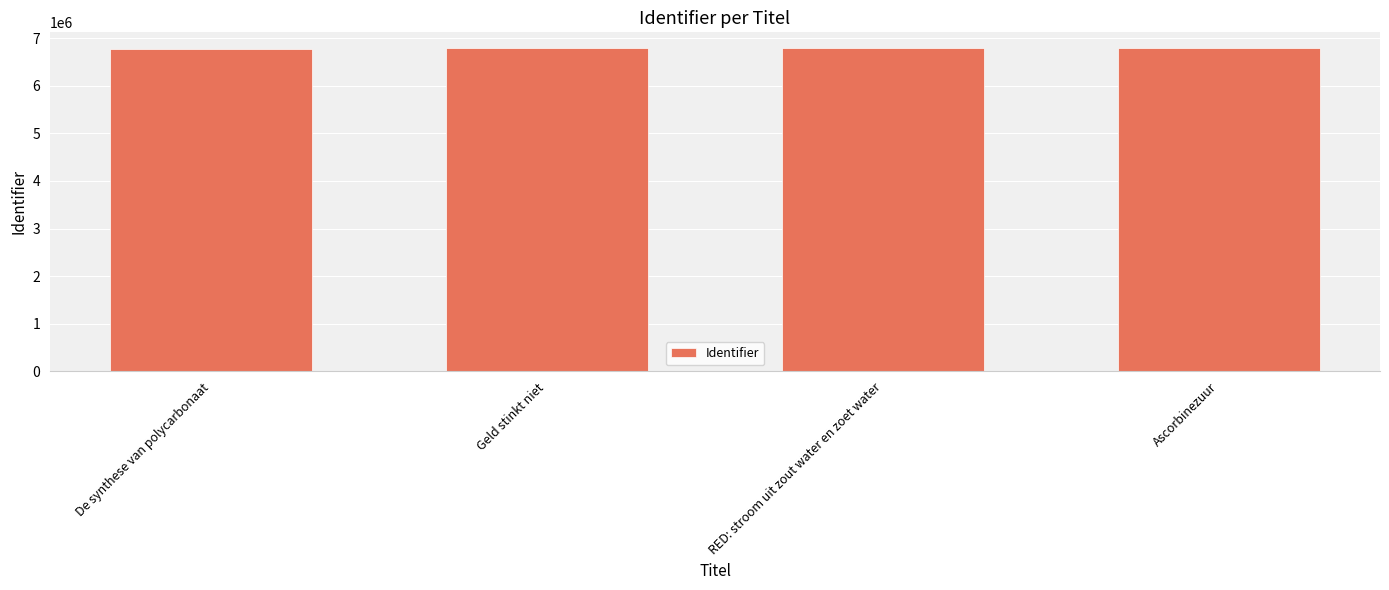

What is the sum of all values?

27120577